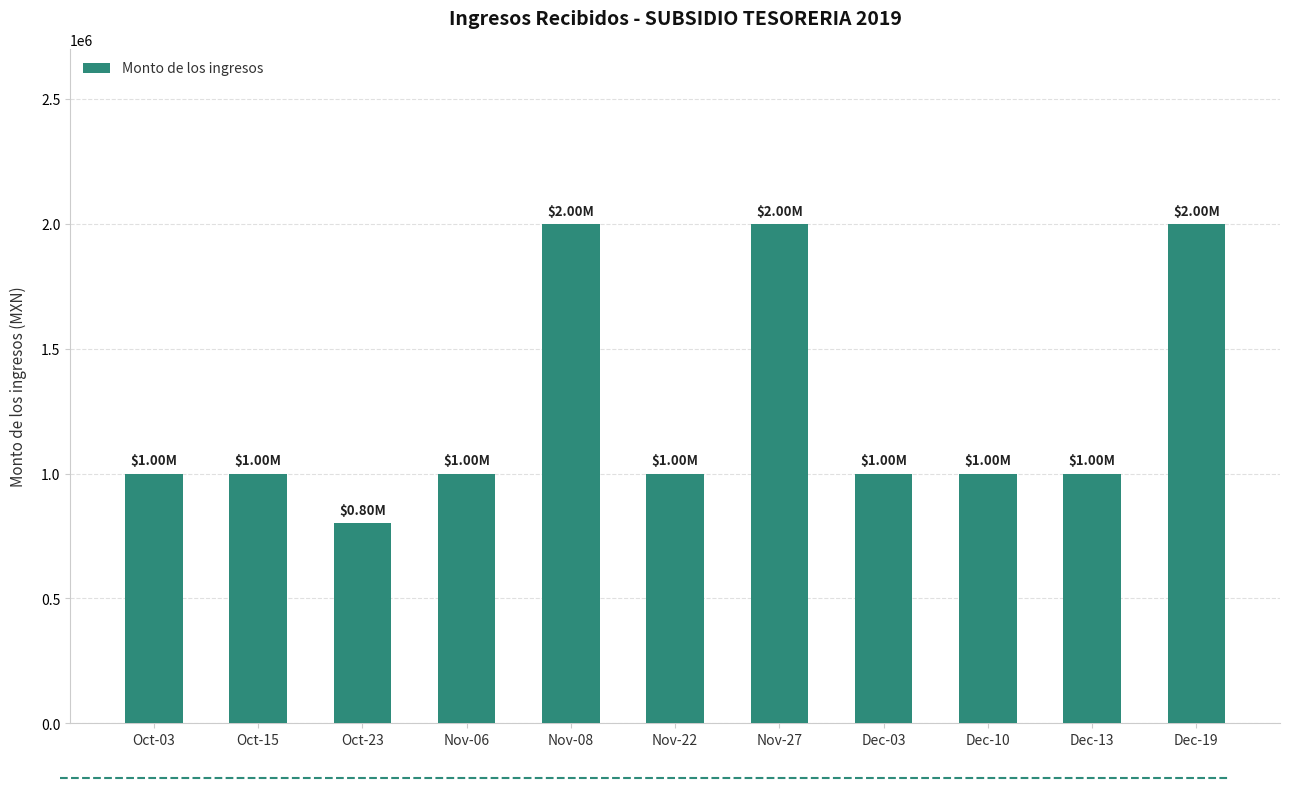

What is the change in value from Oct-23 to Dec-19?

+1200000